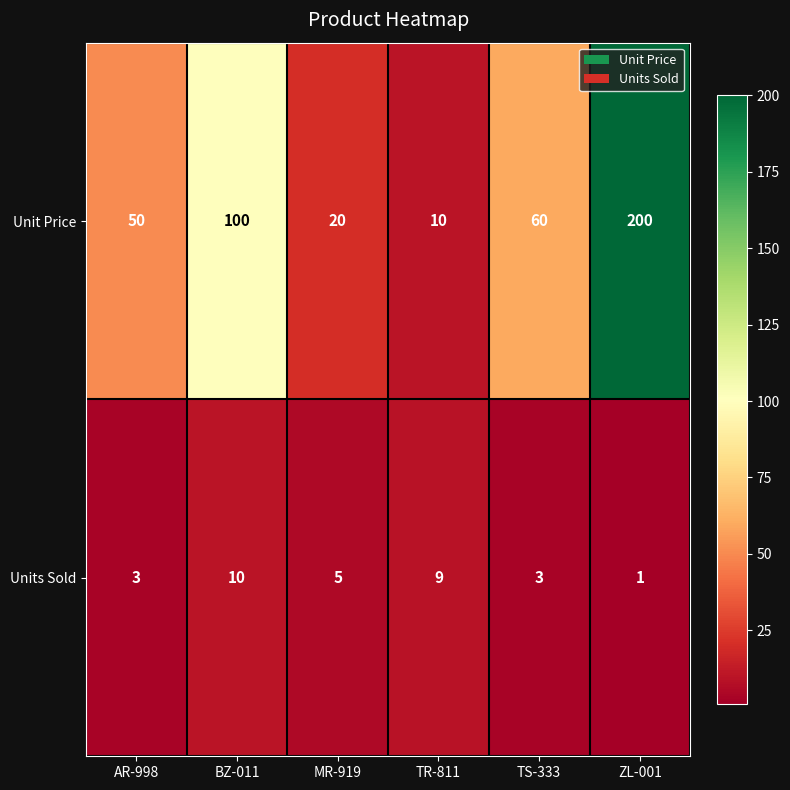

At which label is Unit Price closest to 105?

BZ-011